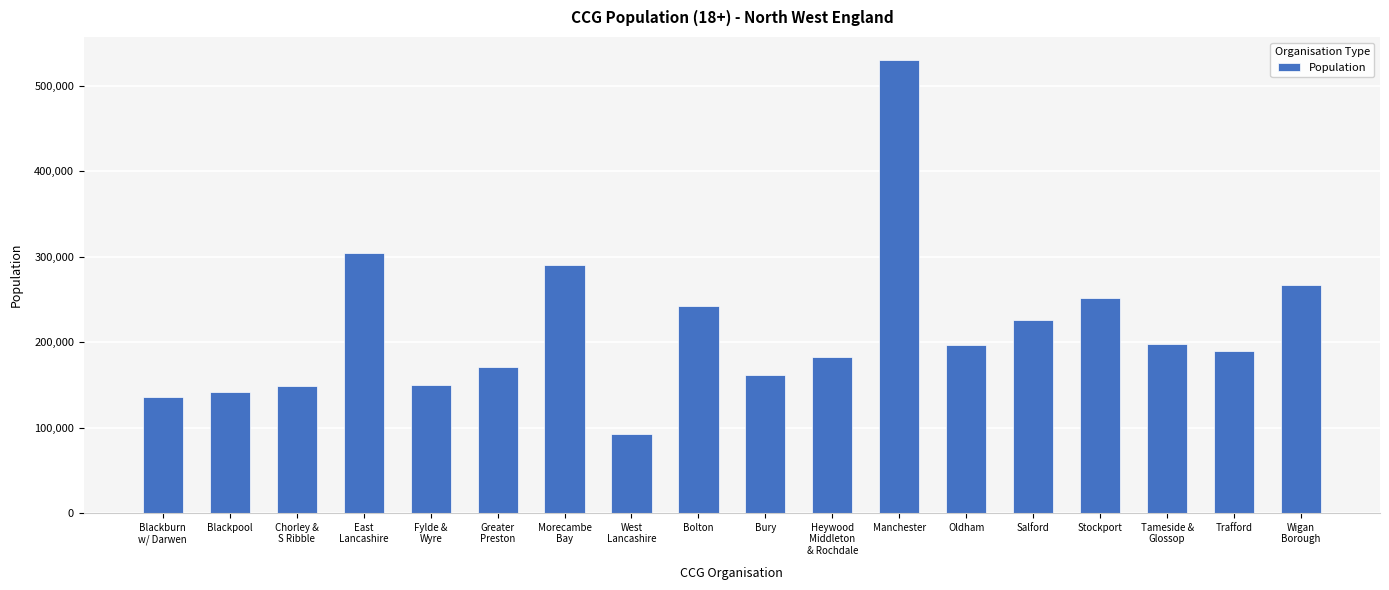

True or false: the data shows 92429 at West
Lancashire.

True